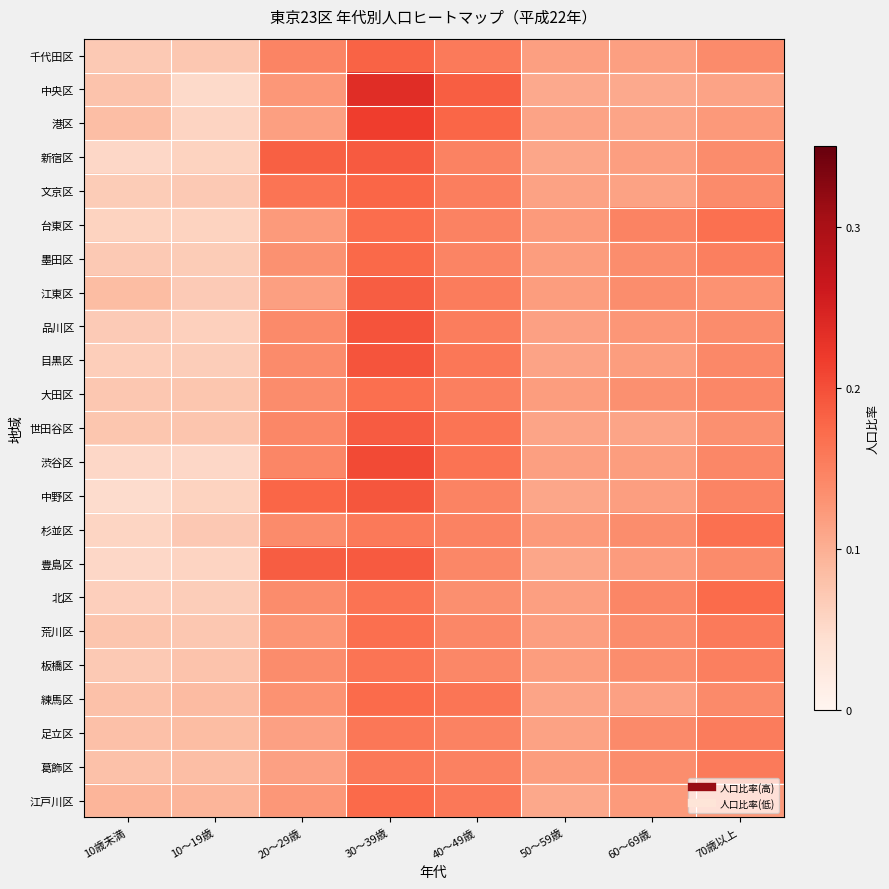

At how many categories does at least one series exceed 0?

8